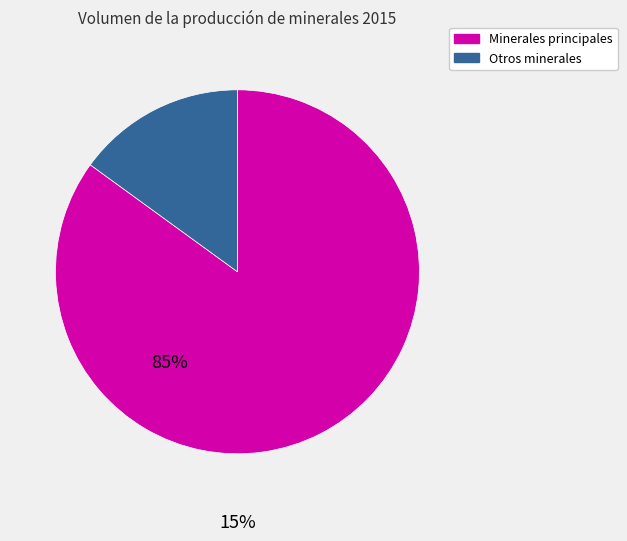

Is there a majority slice in this chart?

Yes